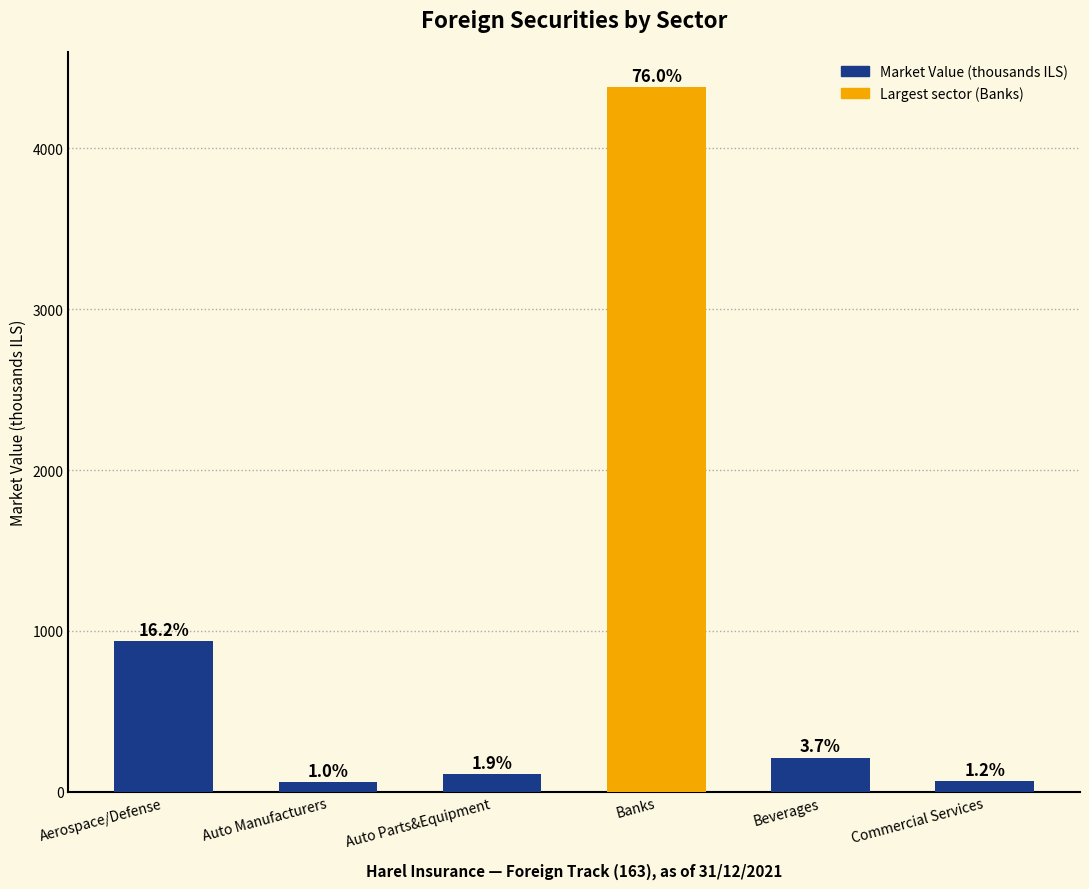

Are the bars horizontal?

No